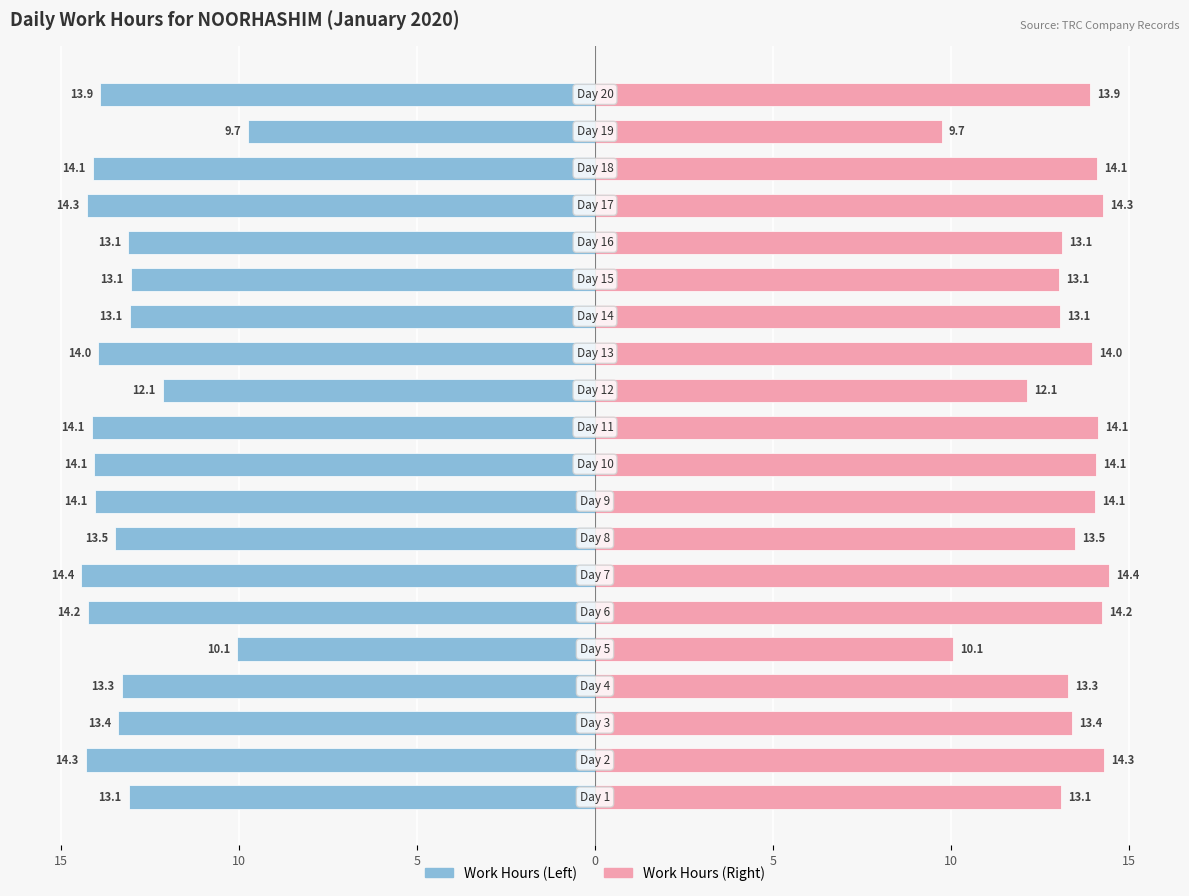

Reading left to right, list all the values displayed in this chart.

Start→Stop (Left): -13.1	-14.3	-13.4	-13.3	-10.1	-14.2	-14.4	-13.5	-14.1	-14.1	-14.1	-12.1	-14.0	-13.1	-13.1	-13.1	-14.3	-14.1	-9.7	-13.9
Start→Stop (Right): 13.1	14.3	13.4	13.3	10.1	14.2	14.4	13.5	14.1	14.1	14.1	12.1	14.0	13.1	13.1	13.1	14.3	14.1	9.7	13.9